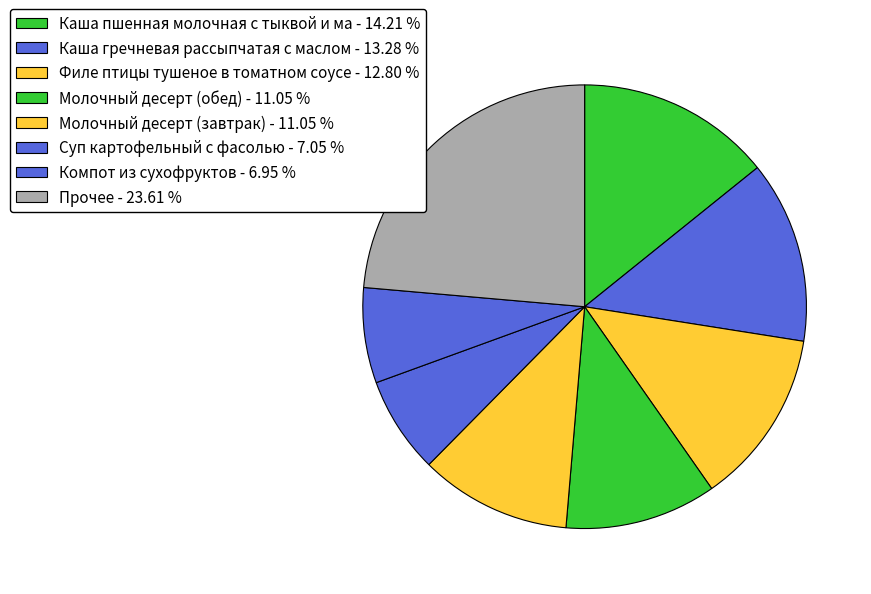

How many slices are in this pie chart?

8